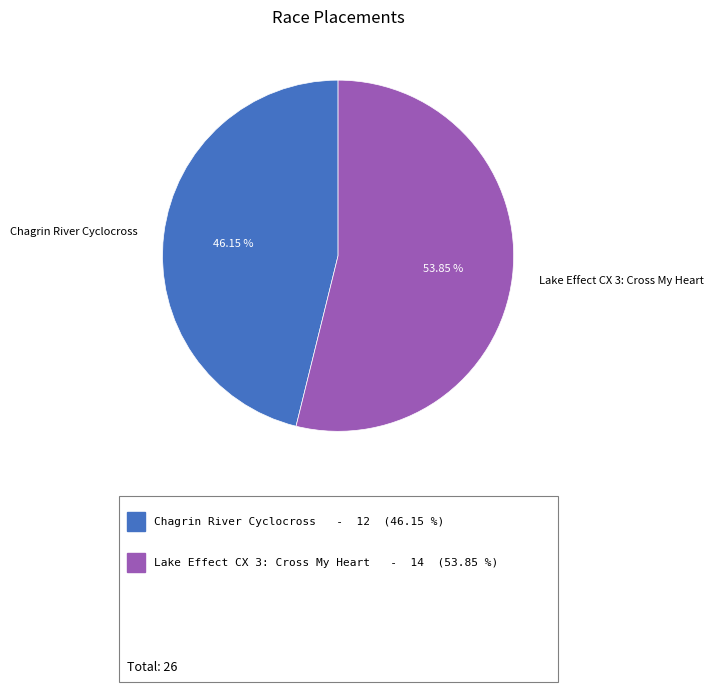

Rank the categories by value from lowest to highest.

Chagrin River Cyclocross, Lake Effect CX 3: Cross My Heart